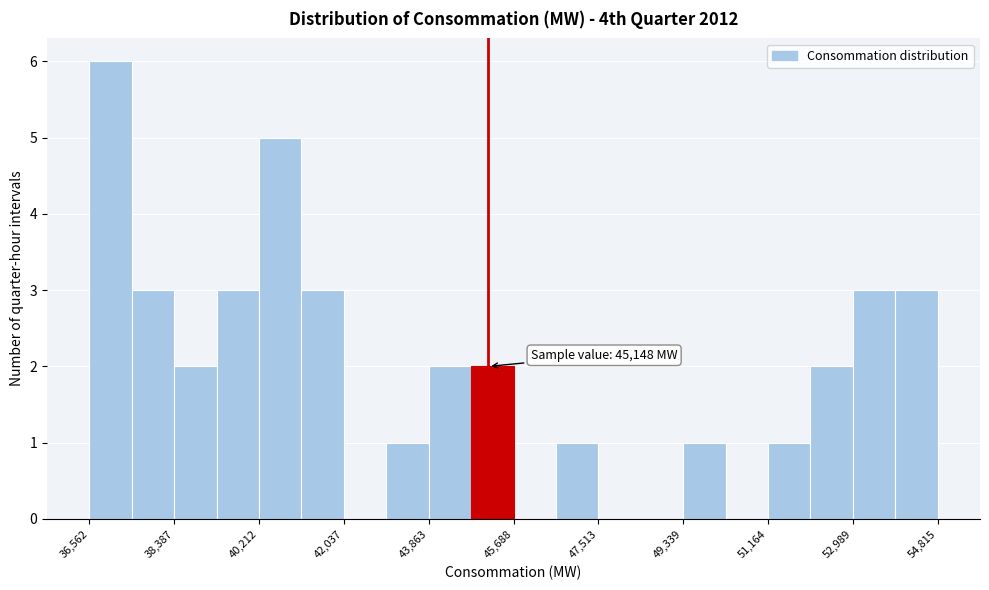

Which range on the x-axis has the tallest bar?

36600 to 37400